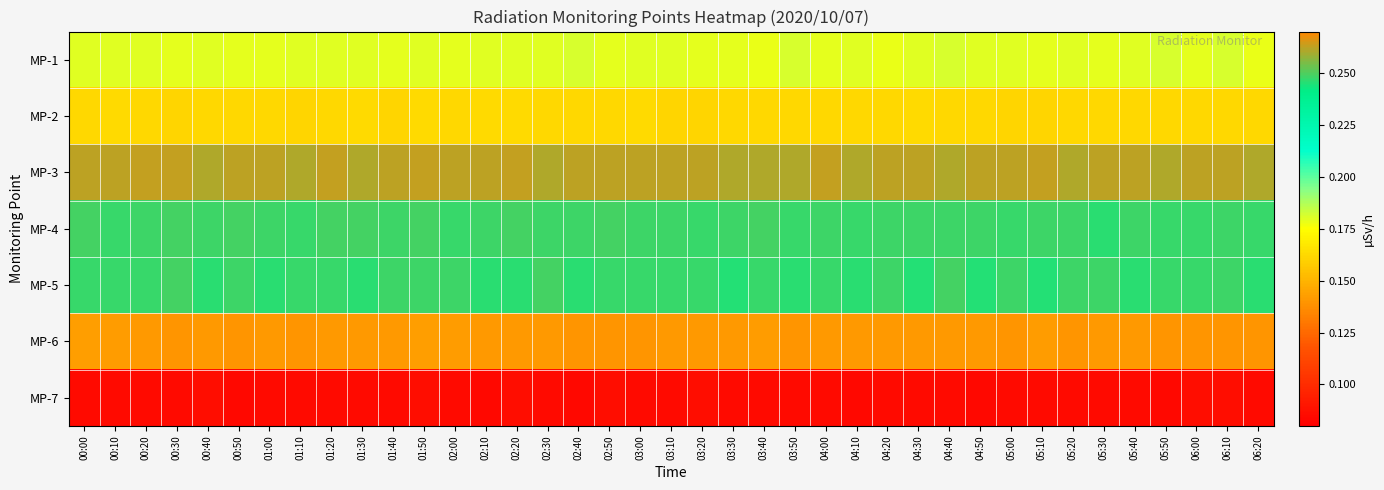

What is the total value across all series at 04:50?

1.3